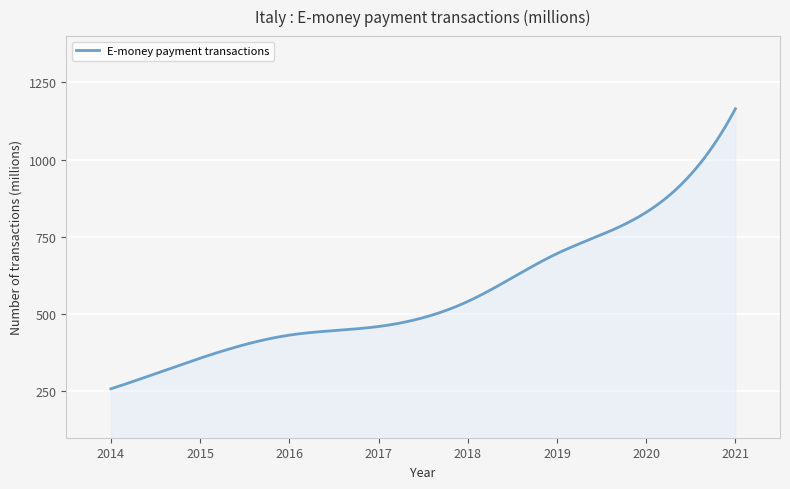

What is the difference between the second highest and second lowest values?

891.7